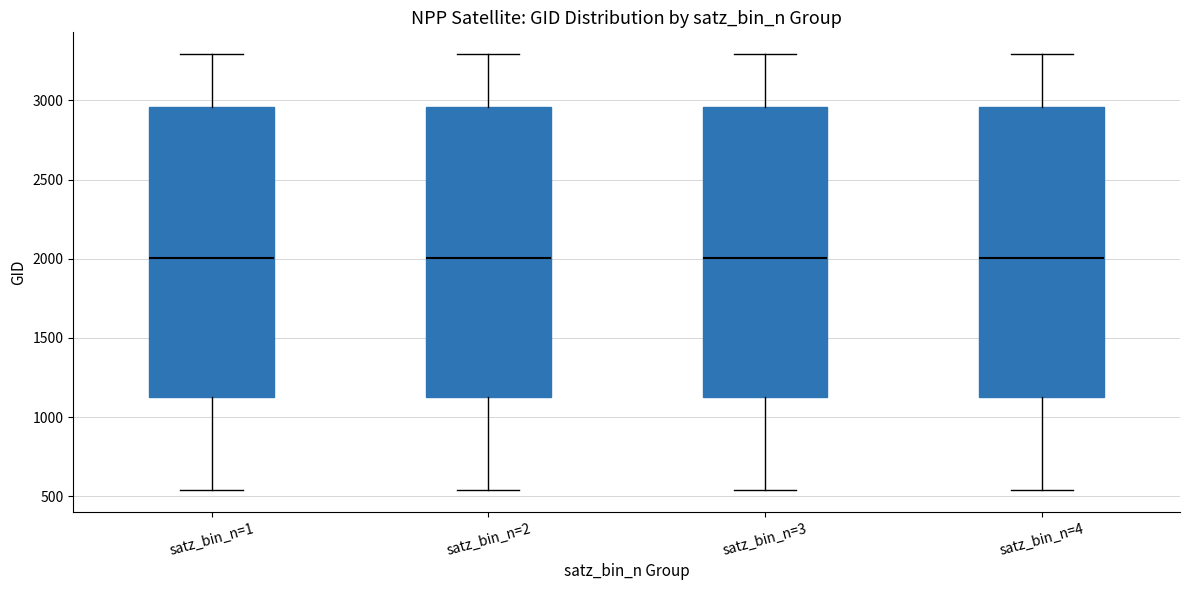

Reading left to right, read every box against the y-axis: the position of its median line, the range the box covers, and the ends of its whiskers. The values are not printed on the chart, so give them approximately, as read against the axis.

satz_bin_n=1: median 2000, box 1100 to 2950, whiskers 550 to 3300
satz_bin_n=2: median 2000, box 1100 to 2950, whiskers 550 to 3300
satz_bin_n=3: median 2000, box 1100 to 2950, whiskers 550 to 3300
satz_bin_n=4: median 2000, box 1100 to 2950, whiskers 550 to 3300